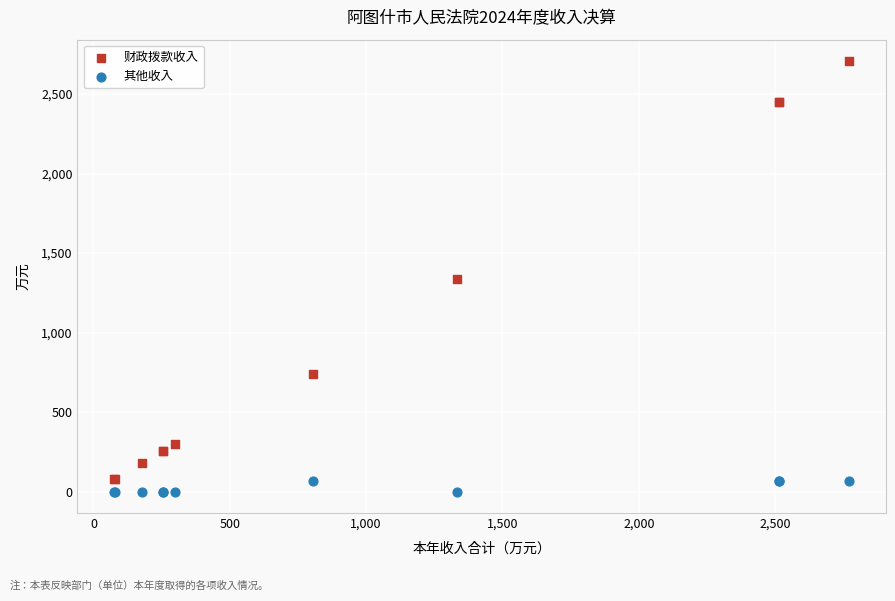

Which series reaches the maximum Y coordinate?

财政拨款收入